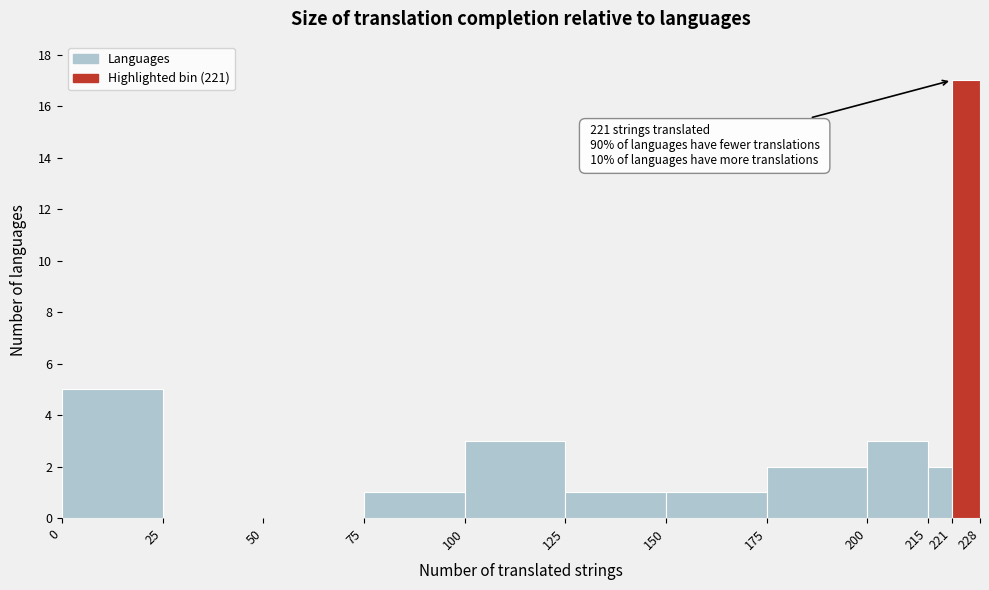

Which range on the x-axis has the tallest bar?

221 to 228